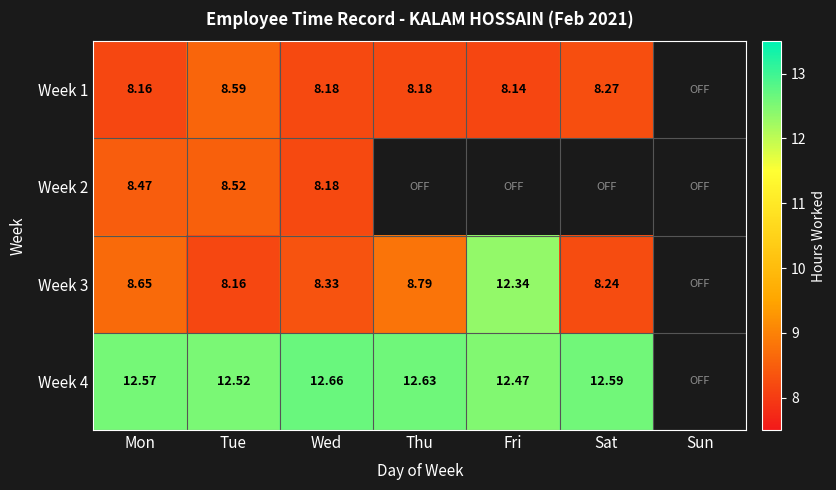

Is the value of Week 1 at Mon greater than the value of Week 3 at Mon?

No